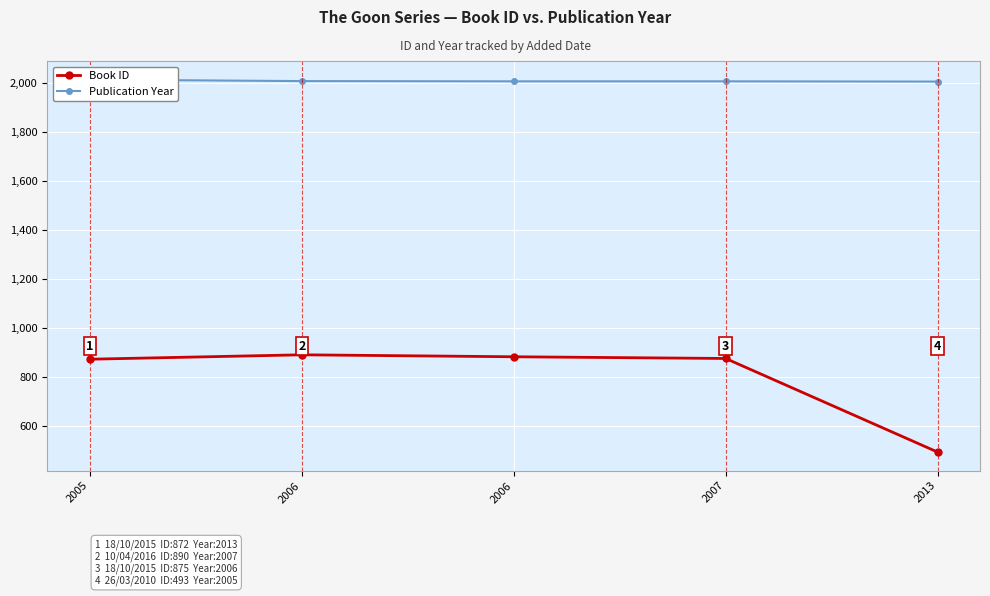

What is the value of the Publication Year point at the 3rd from the left?

2007